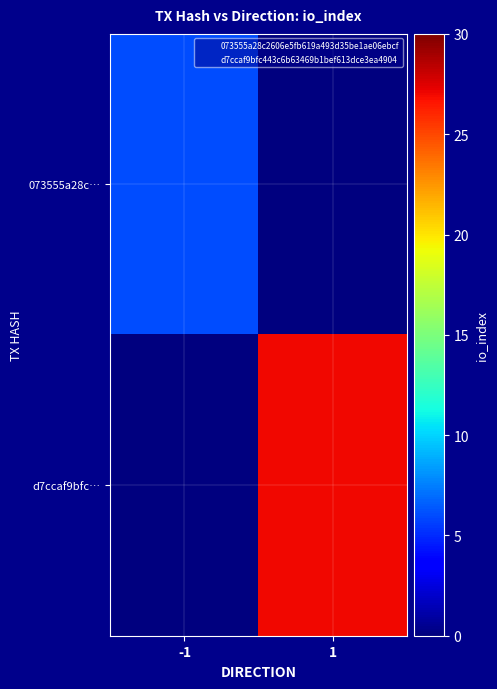

Which series has the largest total across all categories?

d7ccaf9bfc…